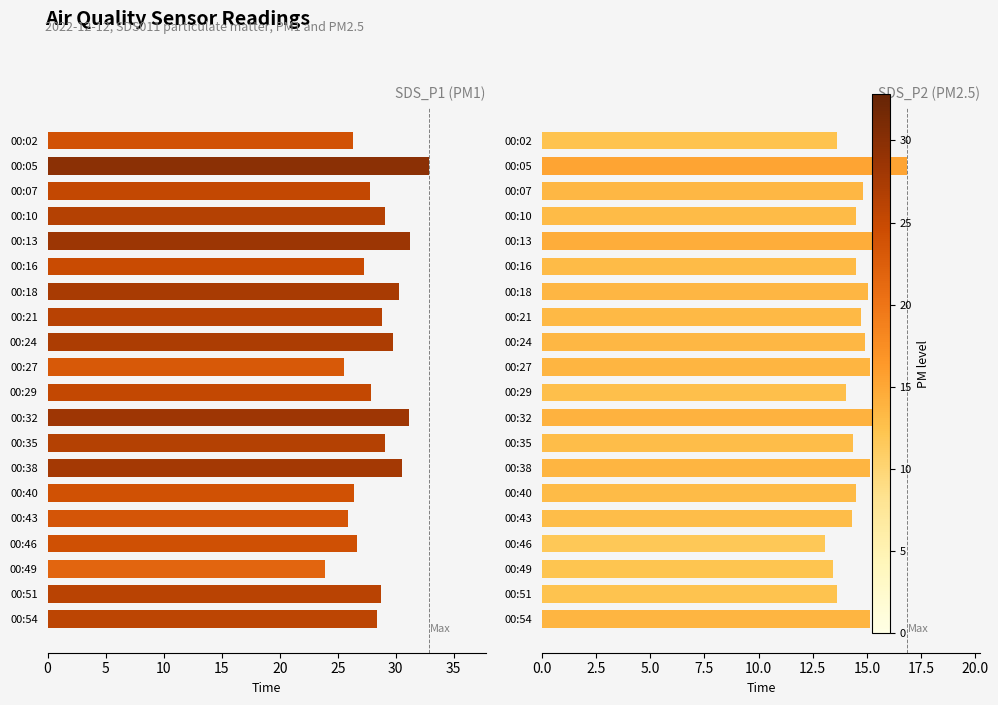

What is the difference between the maximum and minimum values in the SDS_P2 series?

3.8